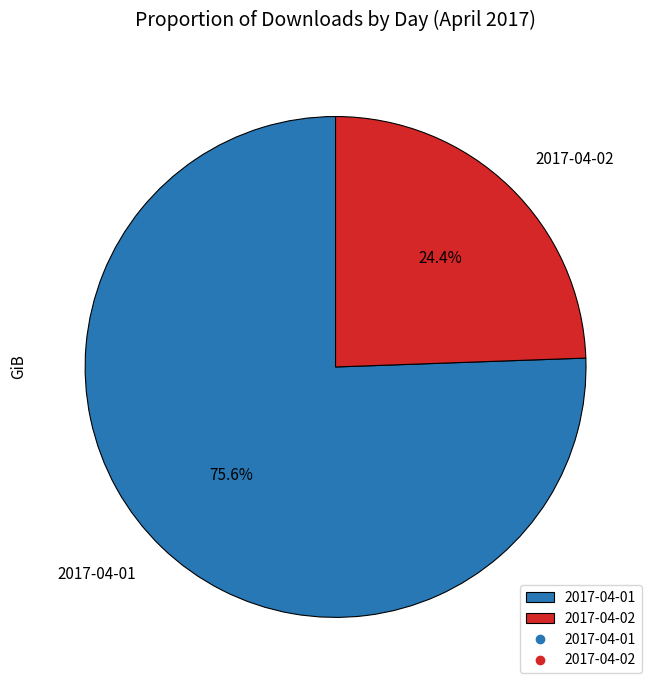

Count the number of slices in the pie.

2